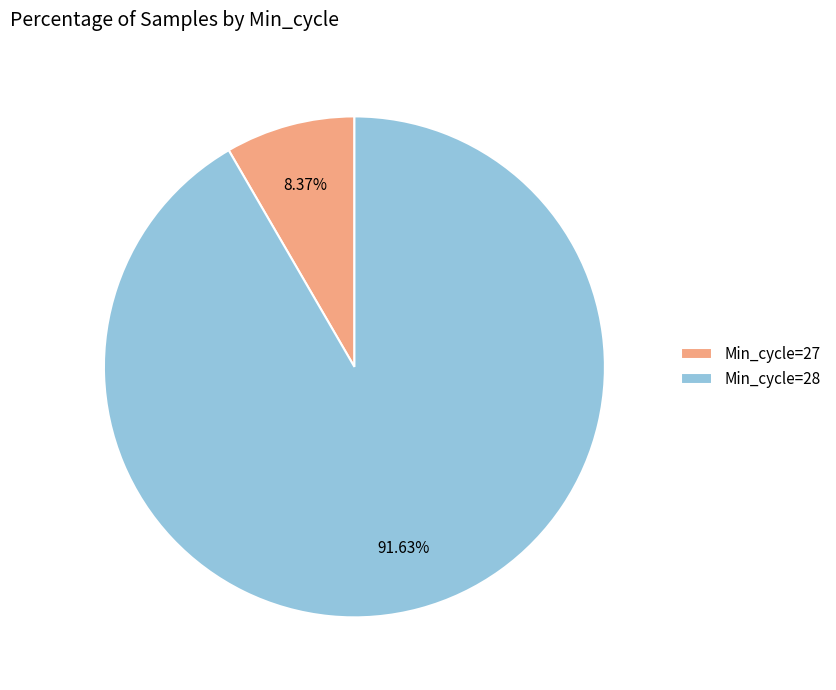

Combined, do Min_cycle=28 and Min_cycle=27 account for over 50%?

Yes